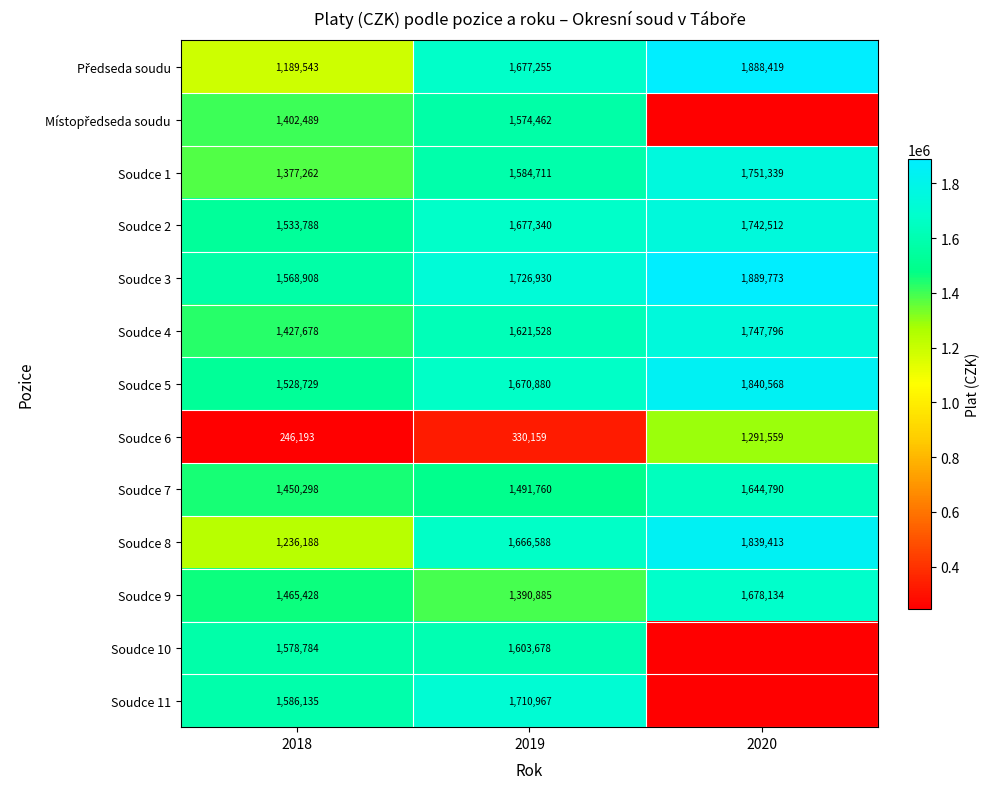

What is the total value across all series at 2019?

19727143